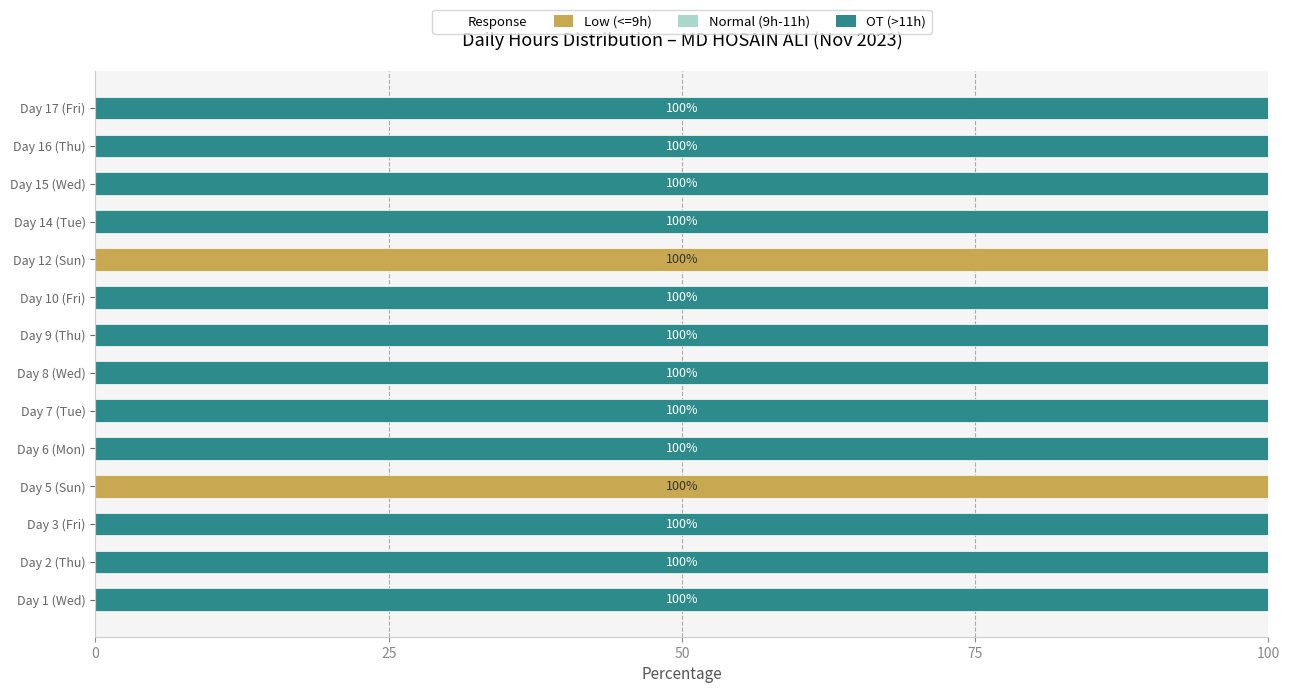

What is the total value across all series at Day 5 (Sun)?

100